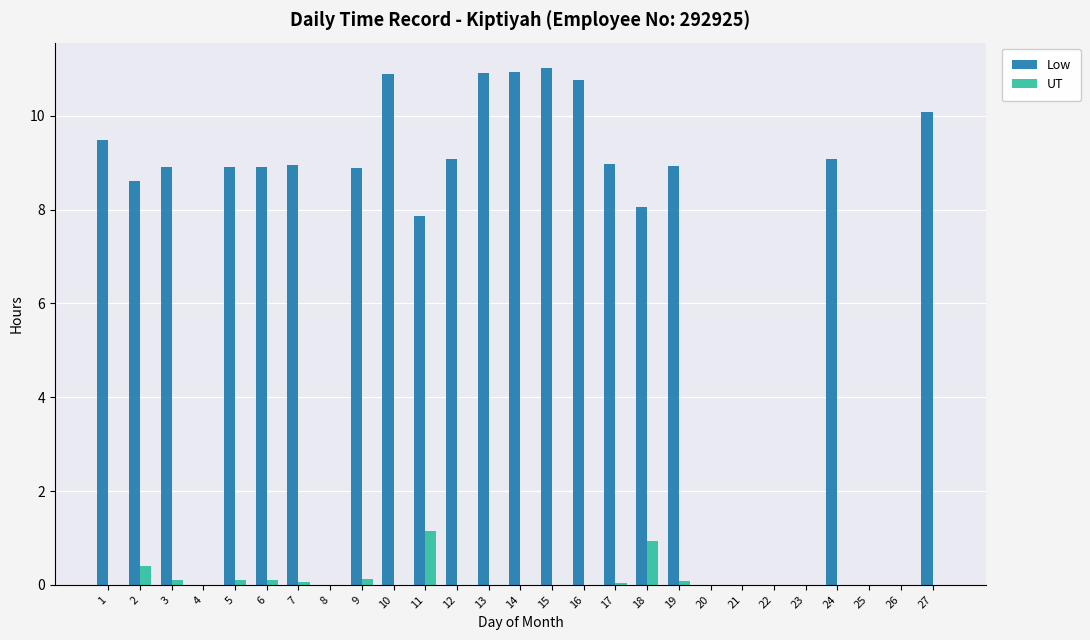

What is the maximum value for UT?

1.1